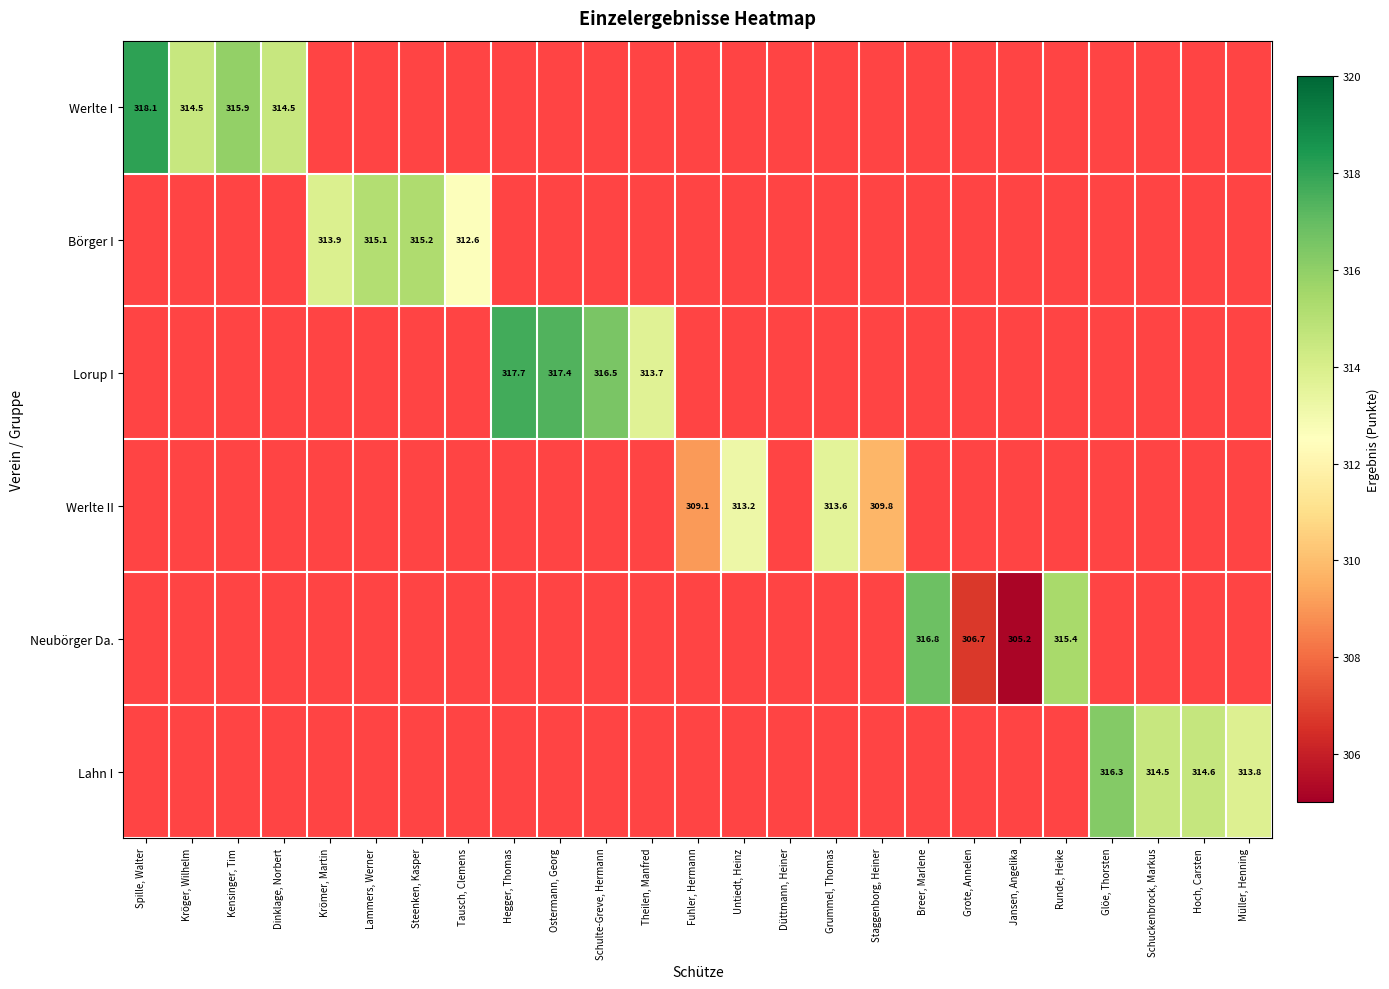

The Börger I series shows 181.9 at Lammers, Werner. True or false?

False